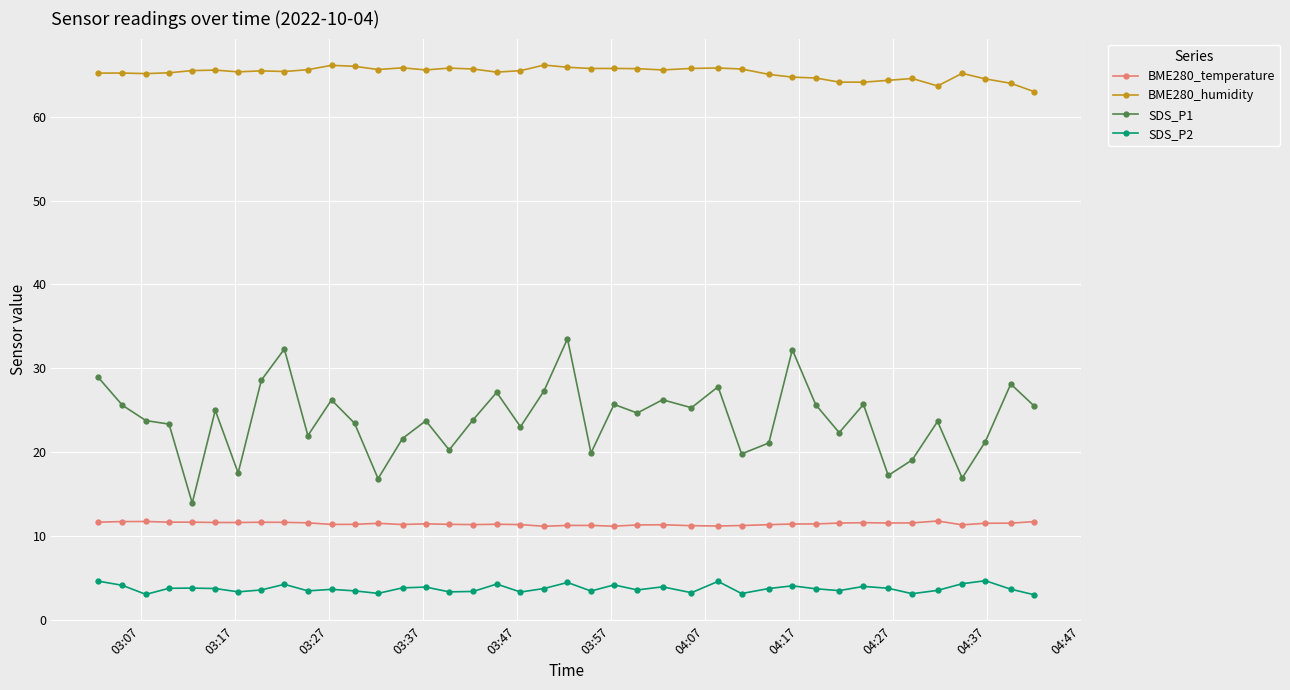

Which series has the largest total across all categories?

BME280_humidity